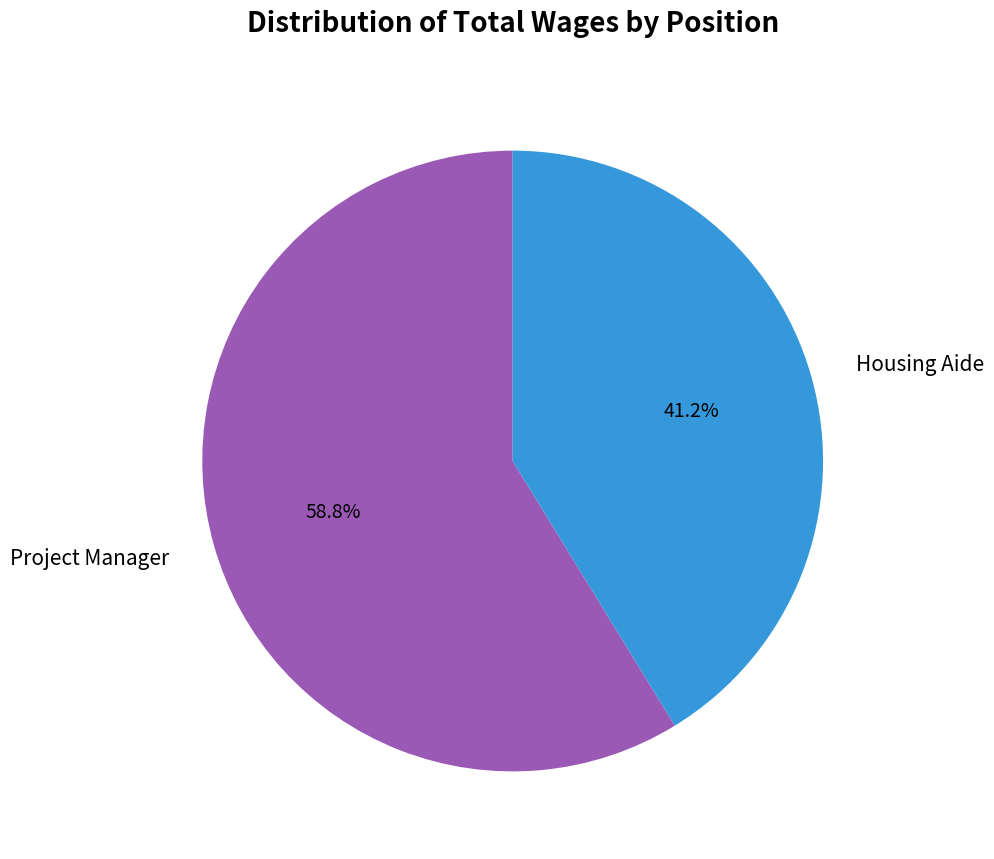

To the nearest percent, what is the average slice percentage?

50%